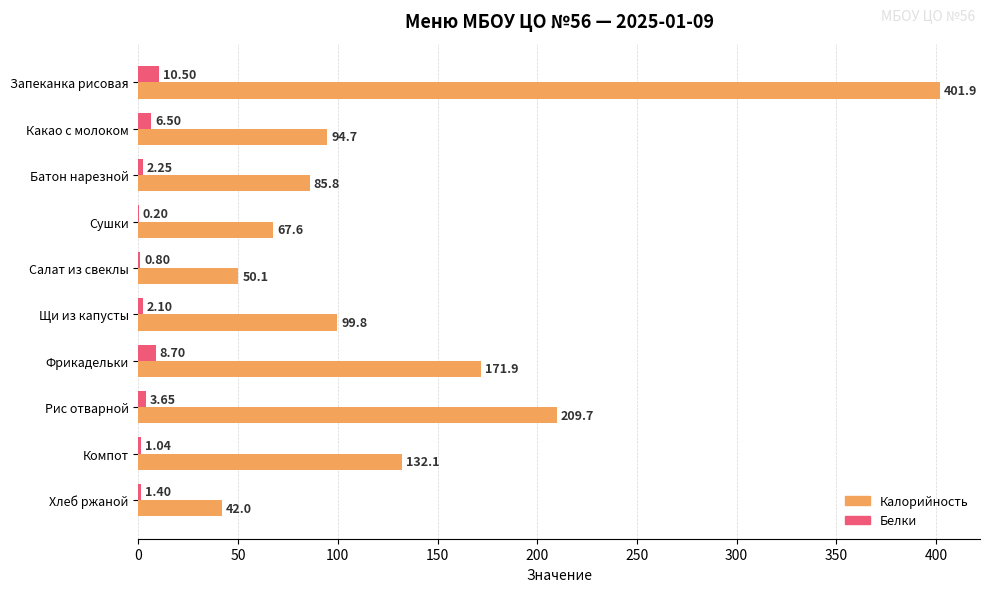

At which label does Калорийность reach its peak?

Запеканка рисовая